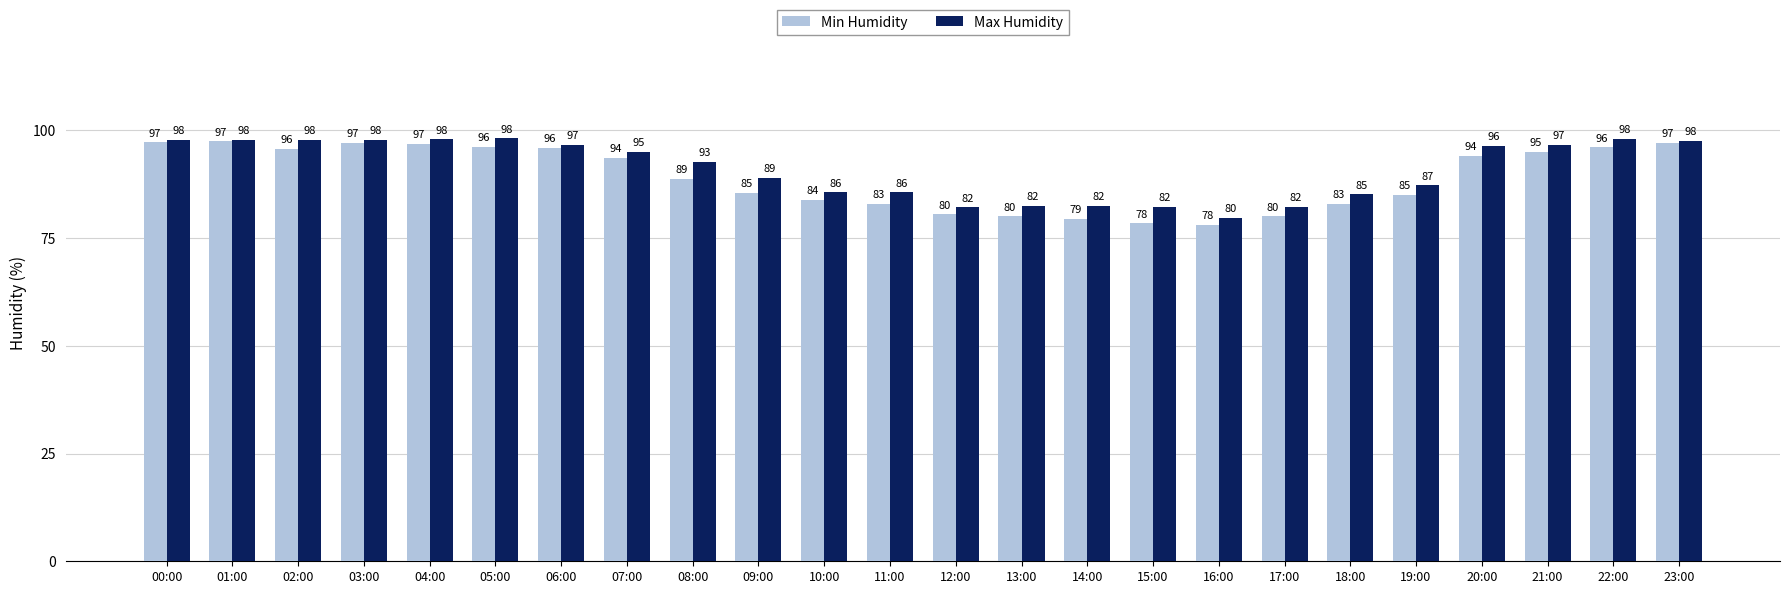

At which label does Max Humidity reach its minimum?

16:00